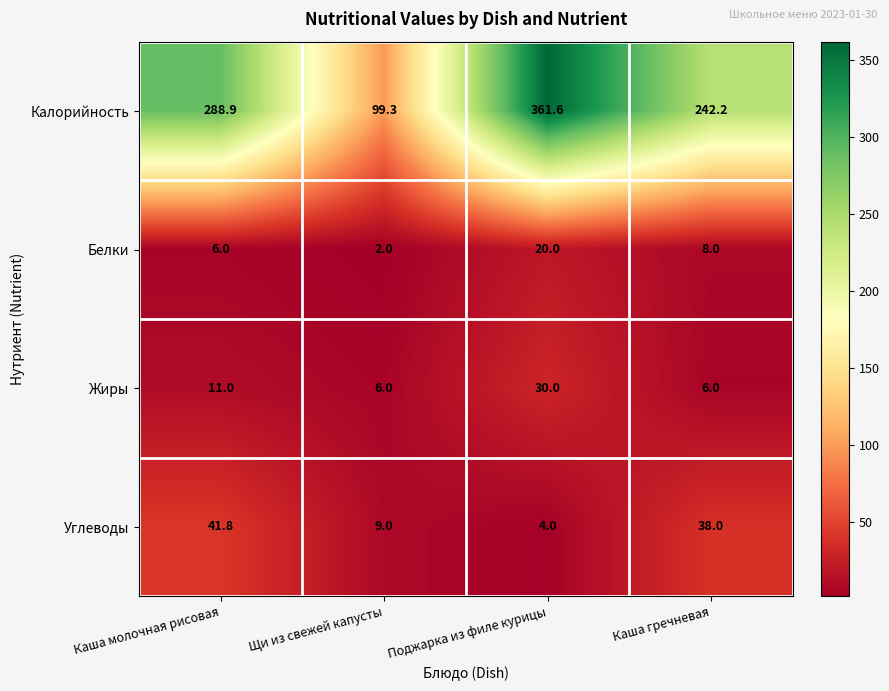

The Жиры series shows 6.0 at Щи из свежей капусты. True or false?

True